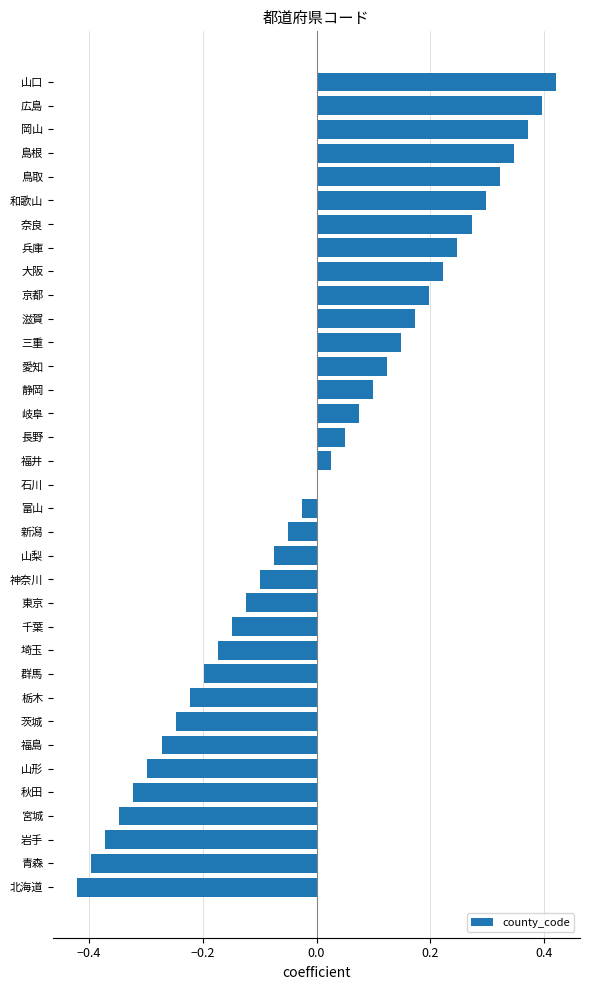

True or false: the data shows 0.4 at 岡山.

True